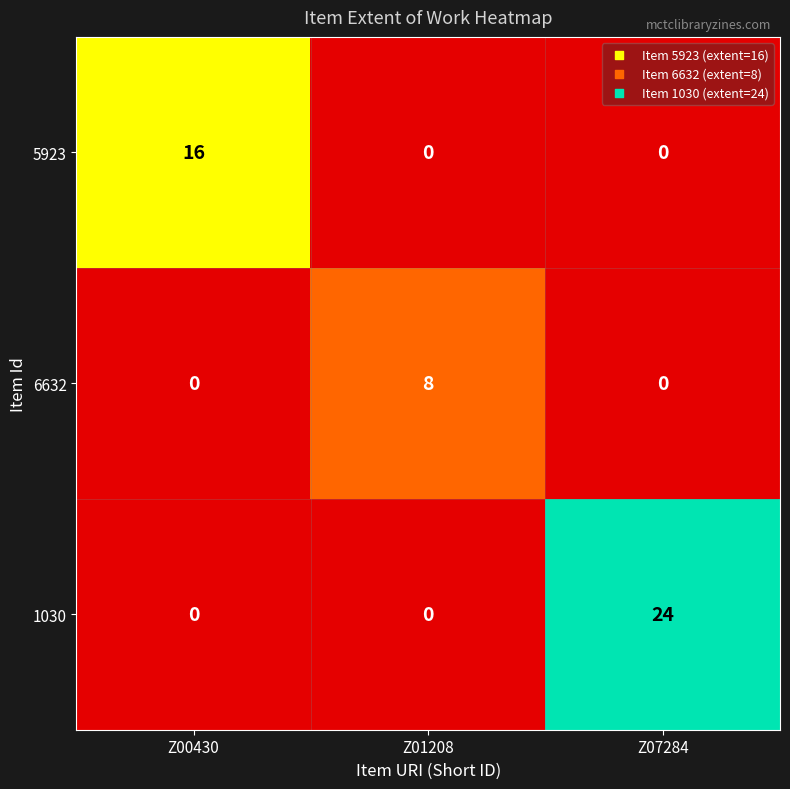

List the series in order of their overall mean, highest first.

1030, 5923, 6632